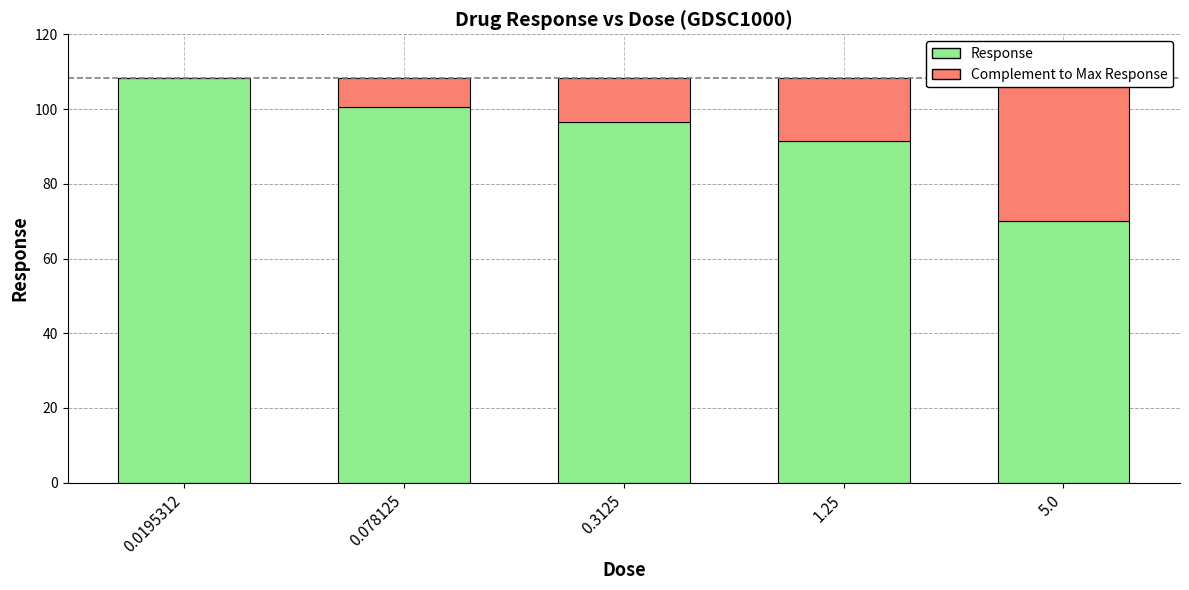

What is the average value of the Response series?

93.4